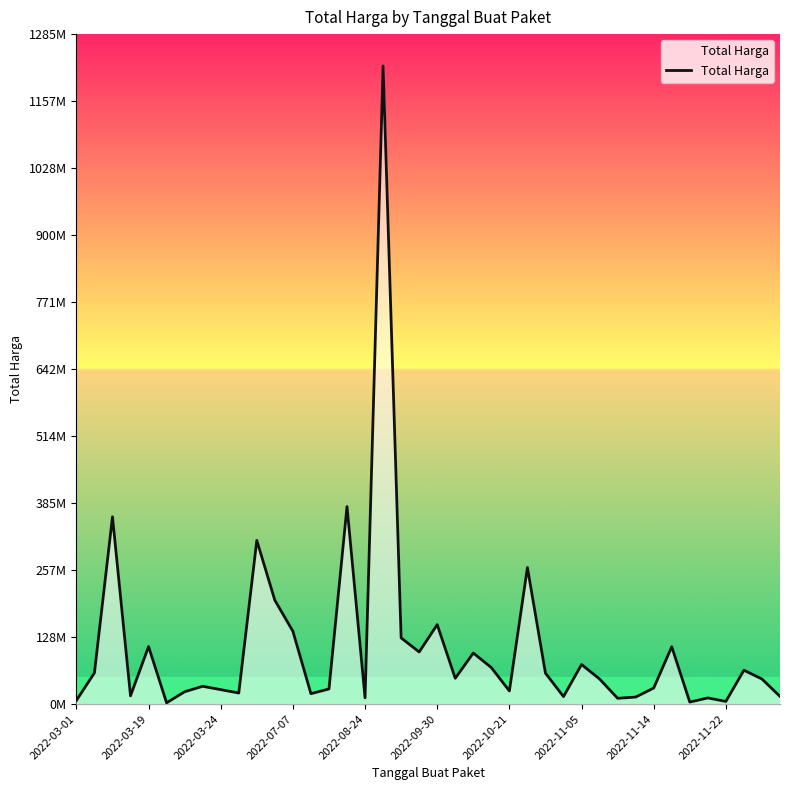

True or false: the data shows 500973566 at 15.

False